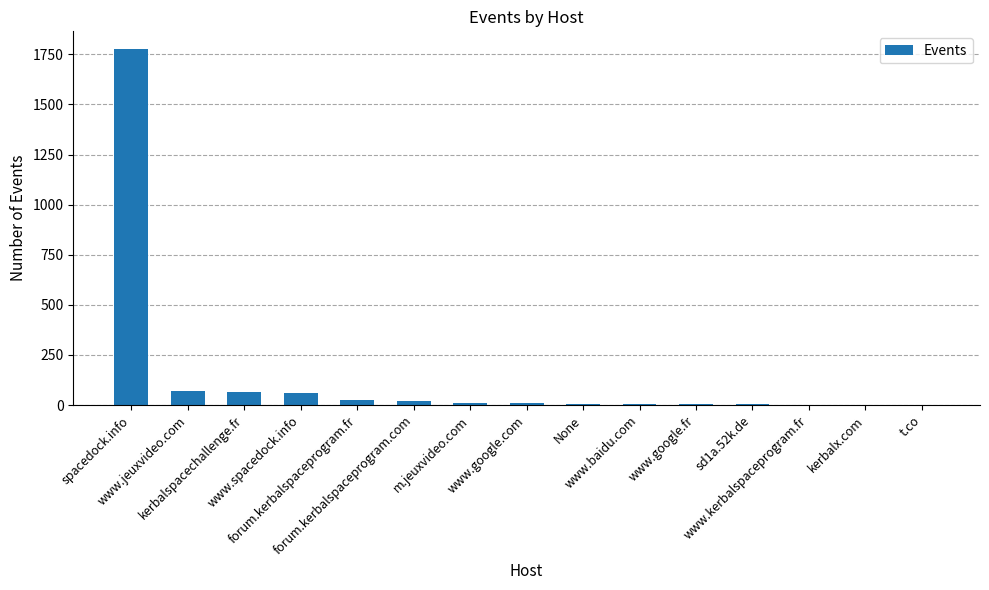

What is the approximate value at sd1a.52k.de?

3